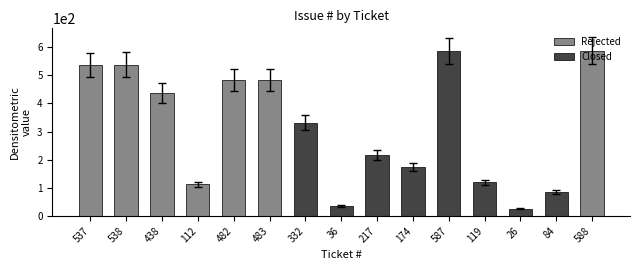

What is the difference between the values at 36 and 588?

552